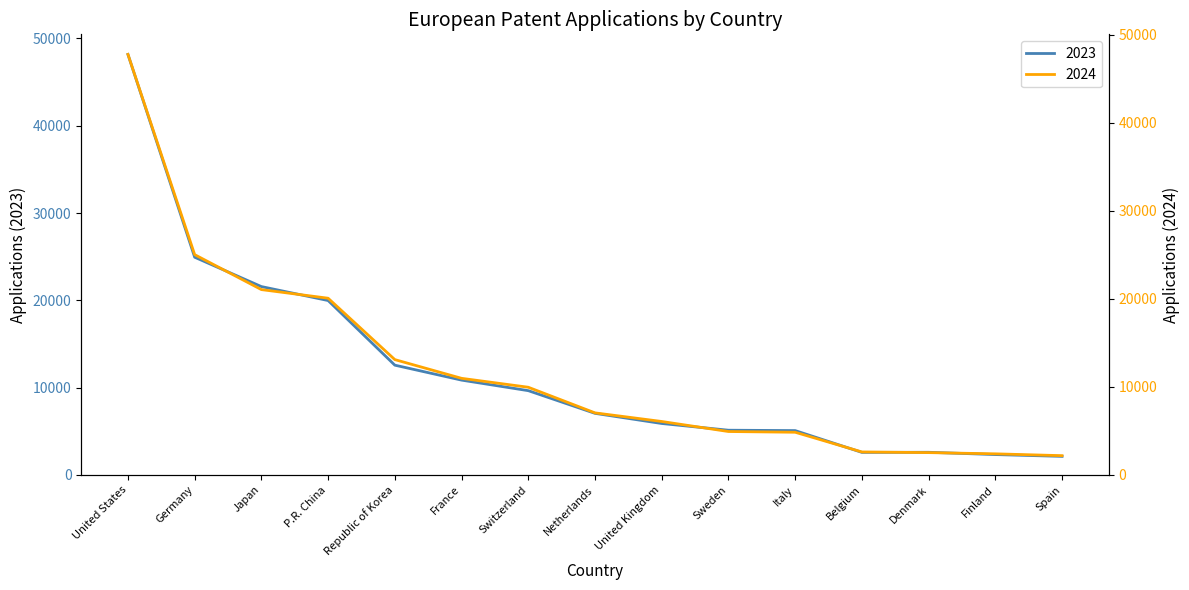

Reading right to left, transcribe all the data shown in this chart.

2024: 2192	2400	2539	2615	4853	4936	6076	7054	9966	10980	13107	20081	21062	25033	47787
2023: 2129	2336	2597	2587	5082	5125	5895	7057	9656	10864	12576	19980	21578	24942	48170